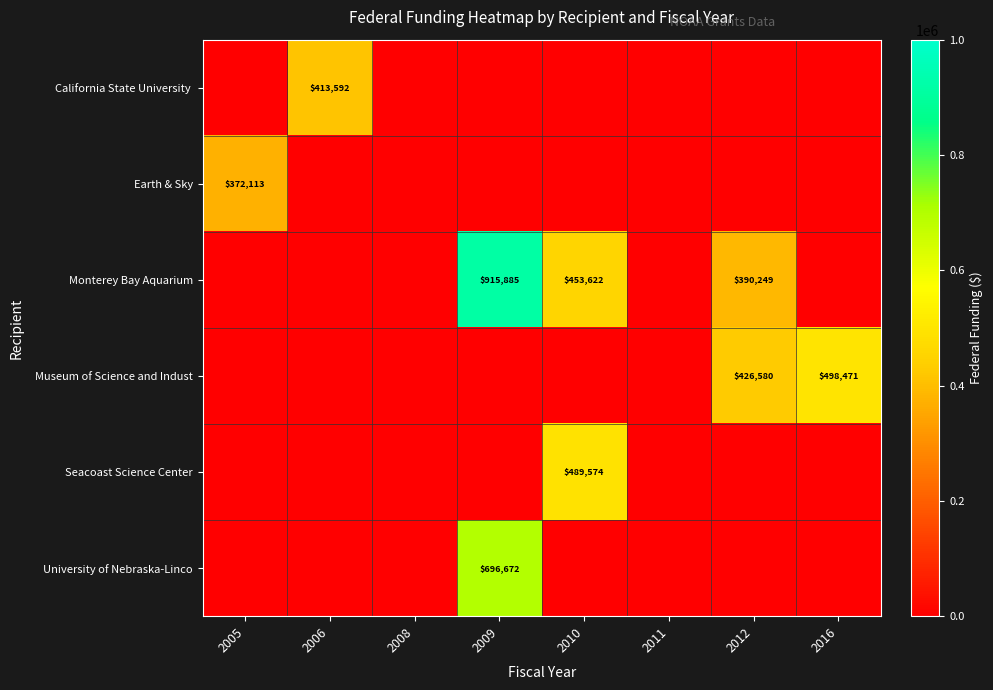

Is it true that Seacoast Science Center equals 334465 at 2010?

False